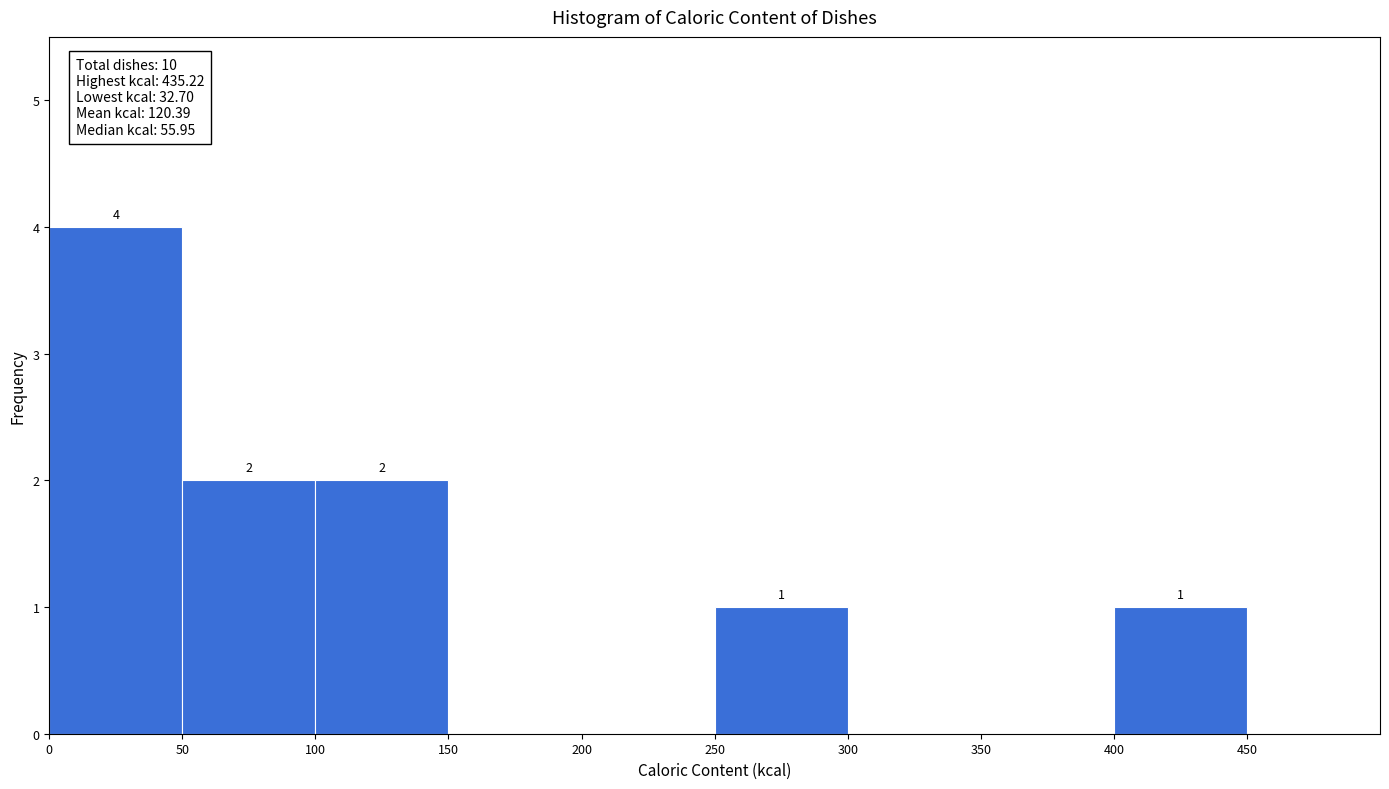

Over which range of the x-axis is the bar tallest?

0 to 50